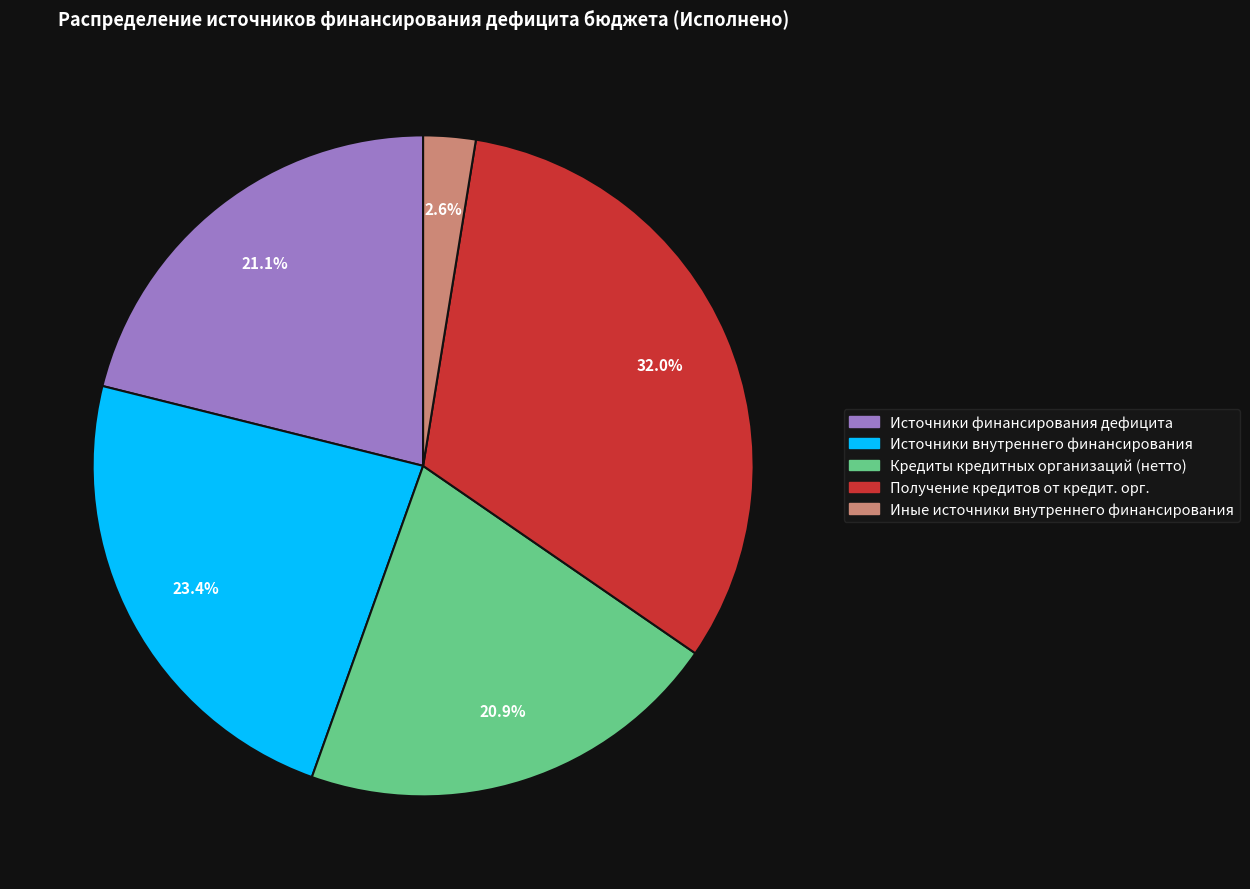

Is there a majority slice in this chart?

No